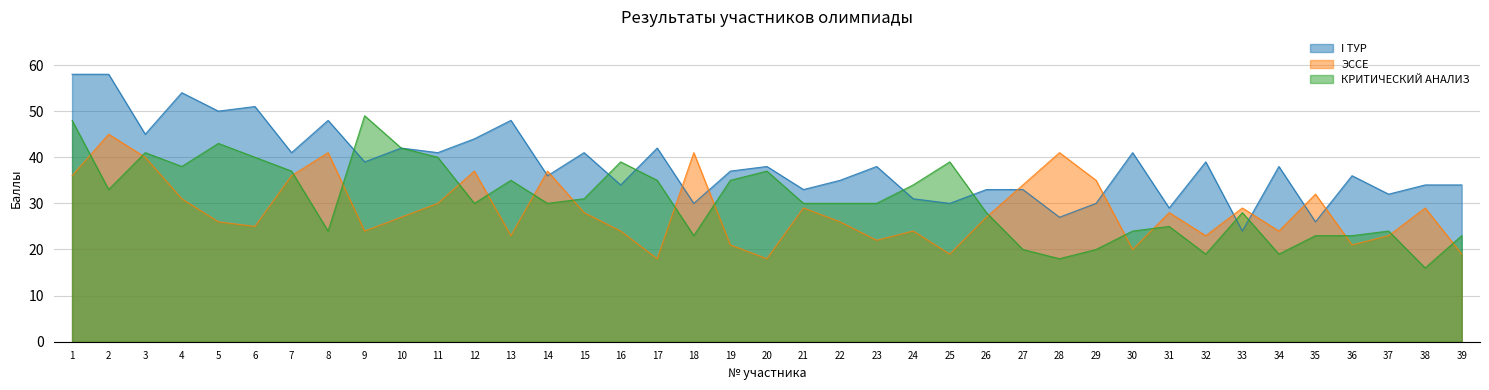

Which series has the widest spread of values?

I ТУР